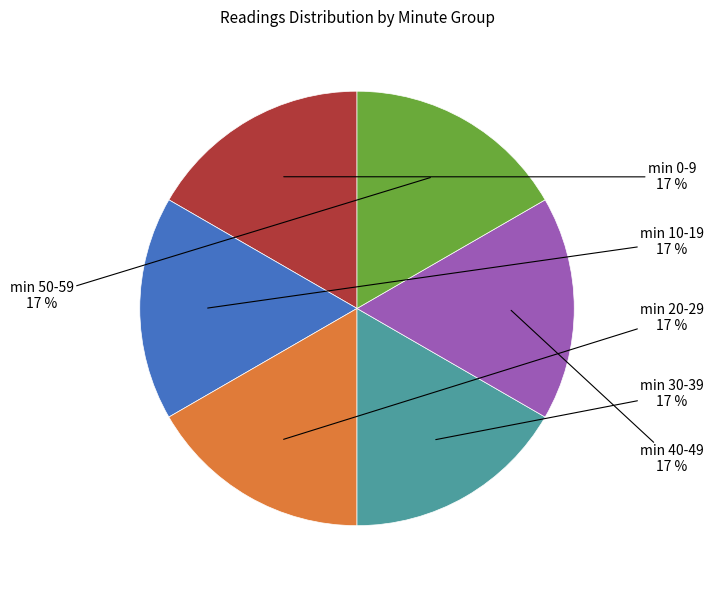

To the nearest percent, what is the average slice percentage?

17%